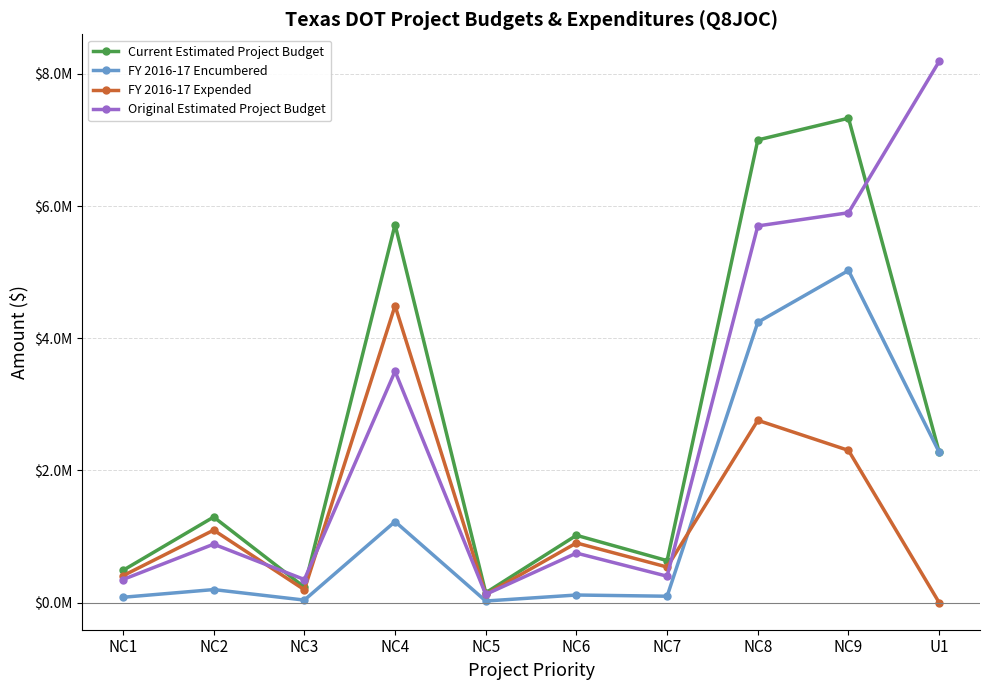

What is the label of the 4th point from the right?

NC7